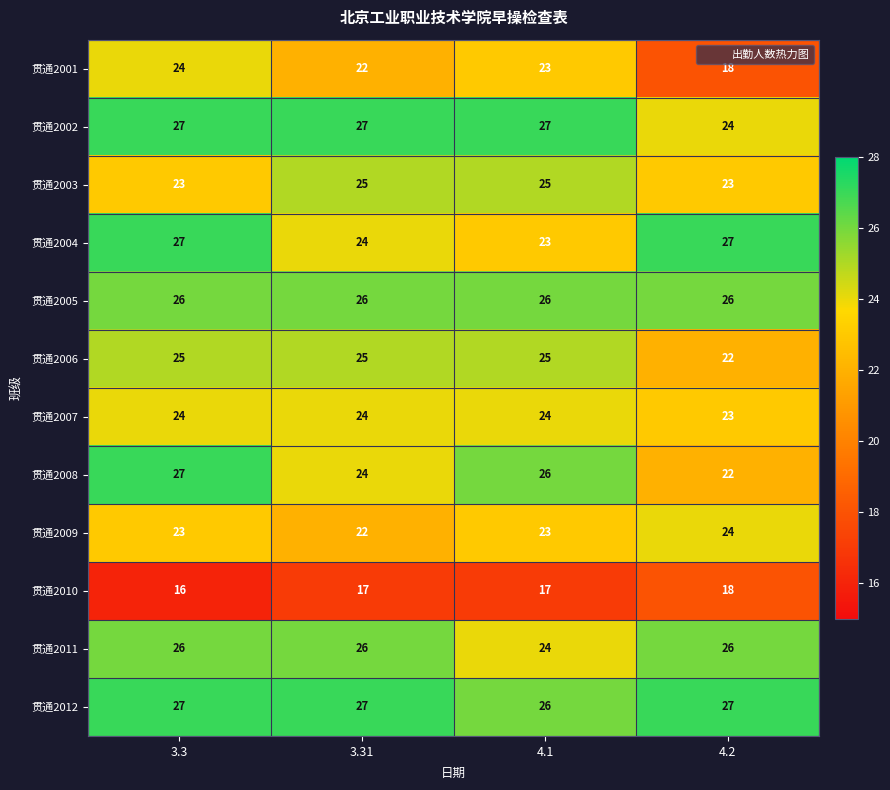

What is the difference between the second highest and minimum values in the 贯通2004 series?

4